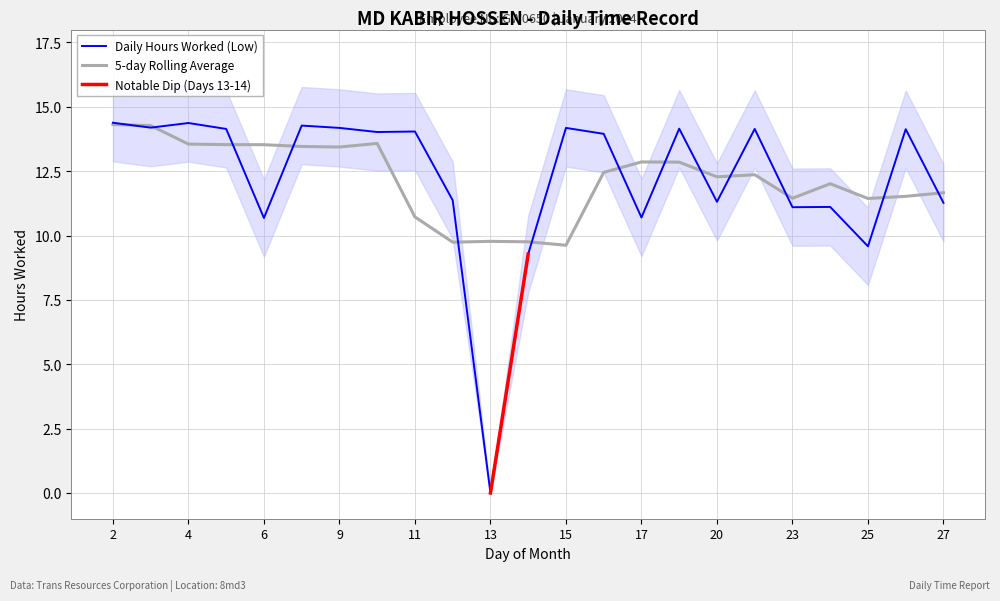

Which label corresponds to the largest value in the chart?

2